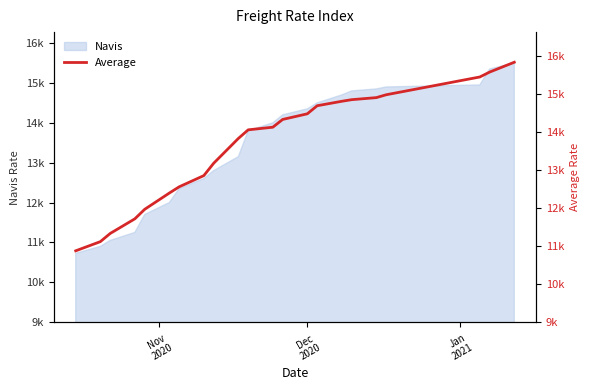

Reading right to left, list all the values displayed in this chart.

15825	15567	15438	14971	14896	14842	14800	14683	14471	14323	14119	14050	13823	13173	12848	12554	12390	11963	11713	11329	11114	10873